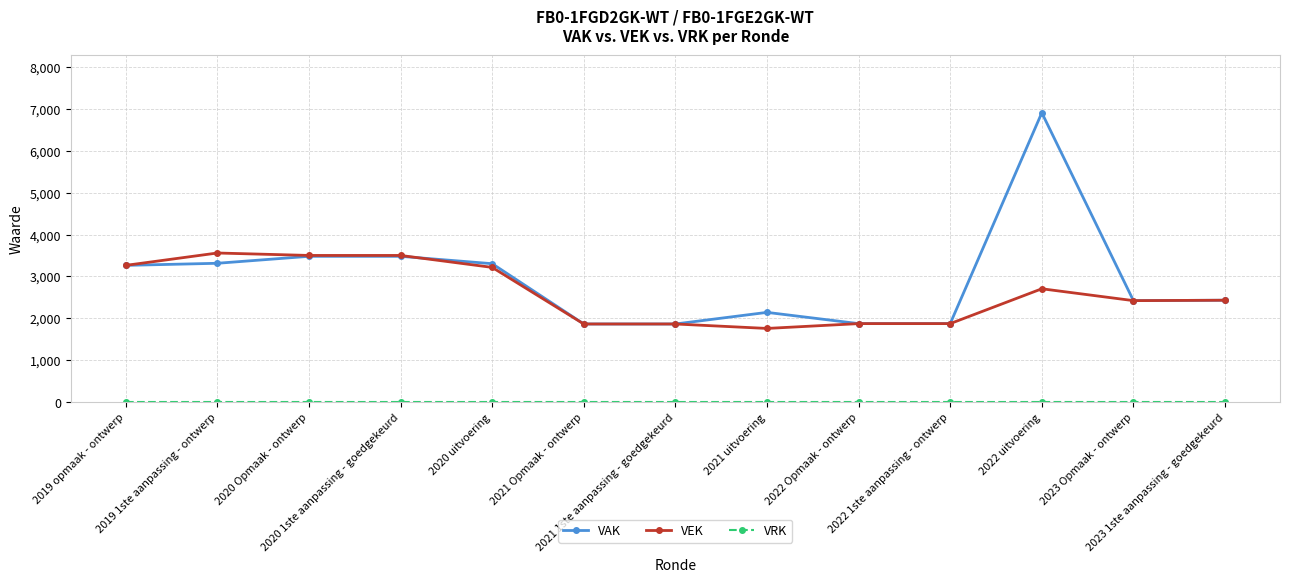

What is the maximum value shown in the chart?

6905